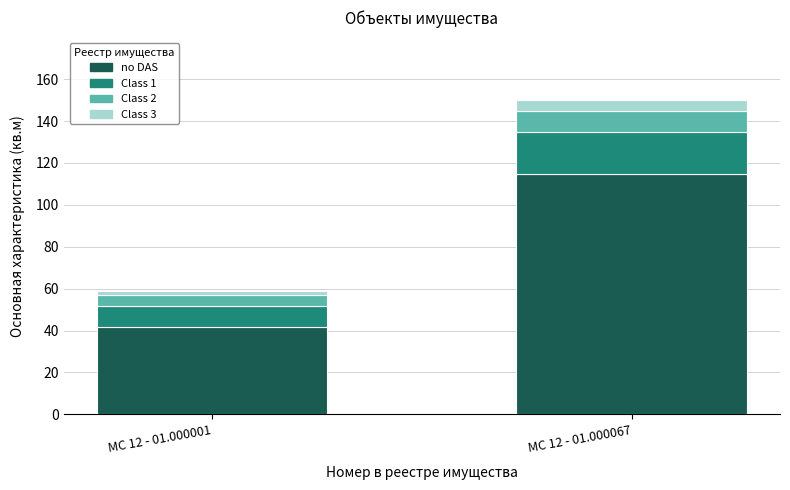

At which label does no DAS reach its minimum?

МС 12 - 01.000001